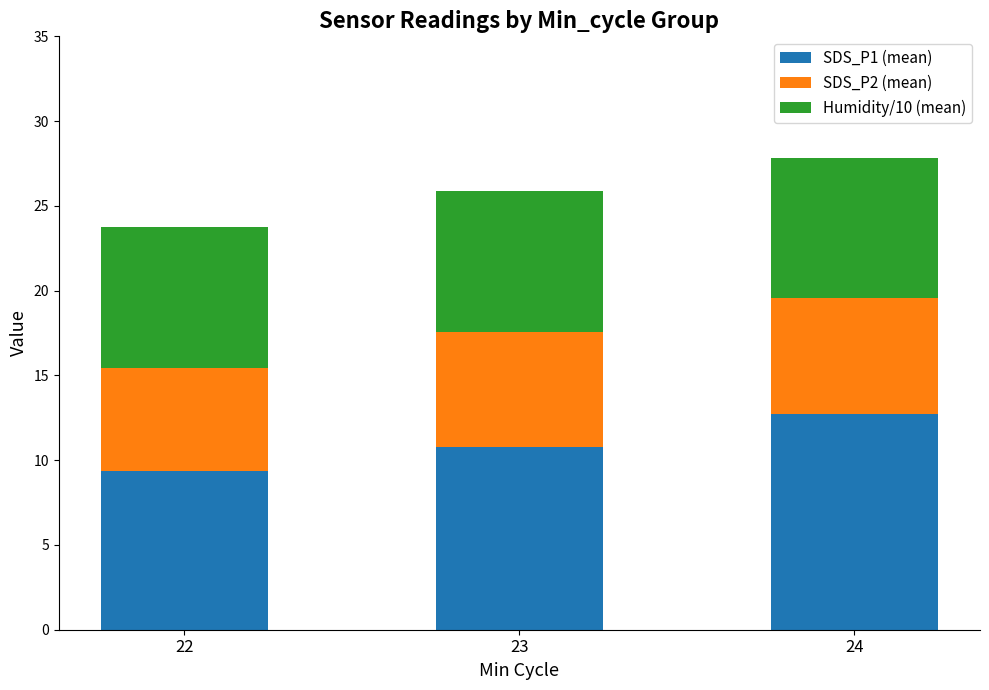

List the labels in order of SDS_P1 (mean) value, largest first.

24, 23, 22